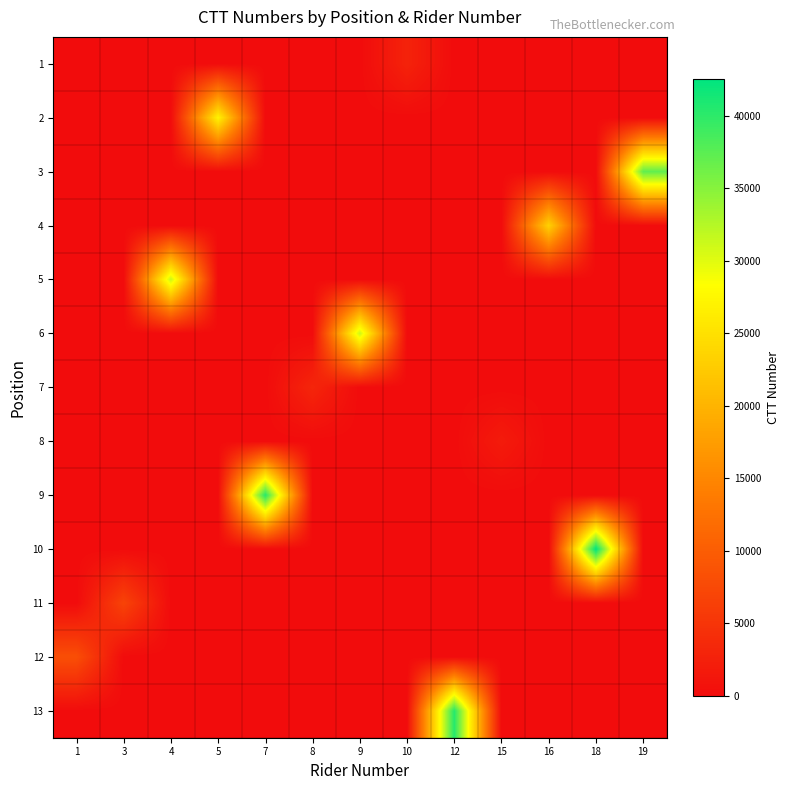

Between 5 and 3, which is larger?

5